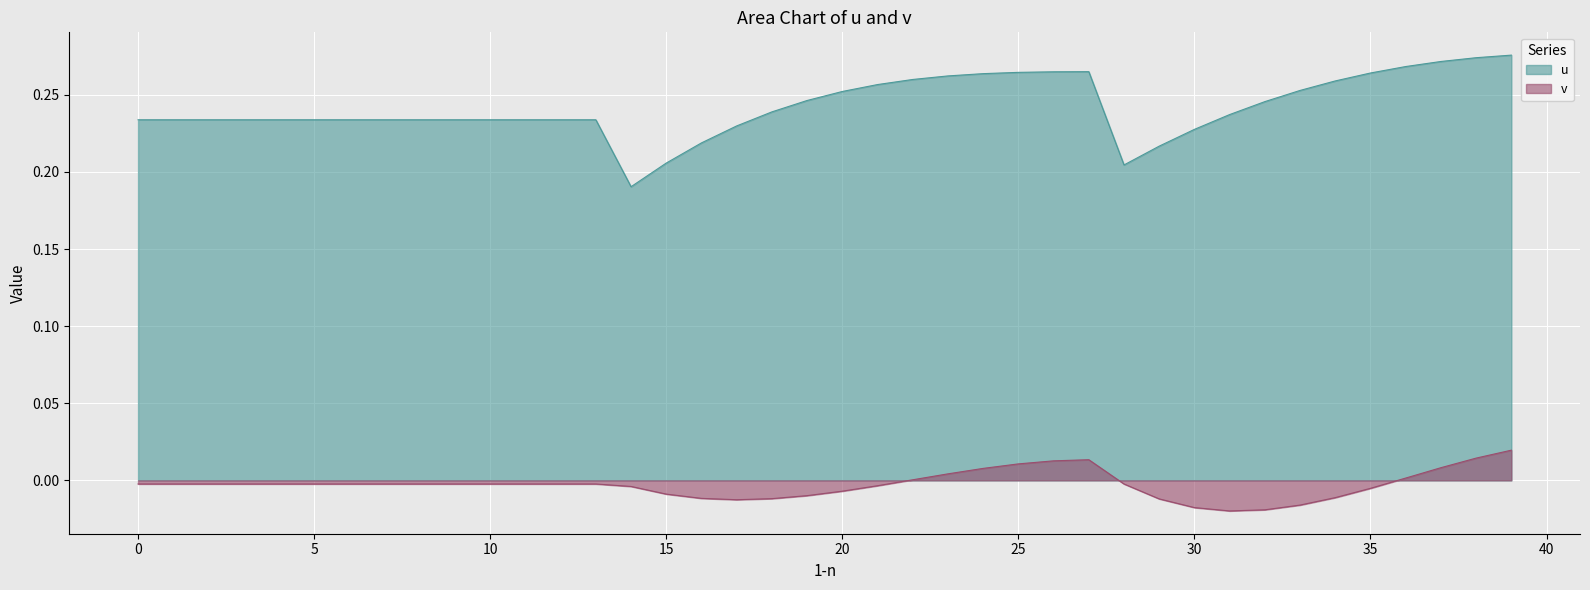

Reading left to right, transcribe all the data shown in this chart.

u: 0.2	0.2	0.2	0.2	0.2	0.2	0.2	0.2	0.2	0.2	0.2	0.2	0.2	0.2	0.2	0.2	0.2	0.2	0.2	0.2	0.3	0.3	0.3	0.3	0.3	0.3	0.3	0.3	0.2	0.2	0.2	0.2	0.2	0.3	0.3	0.3	0.3	0.3	0.3	0.3
v: -0.0	-0.0	-0.0	-0.0	-0.0	-0.0	-0.0	-0.0	-0.0	-0.0	-0.0	-0.0	-0.0	-0.0	-0.0	-0.0	-0.0	-0.0	-0.0	-0.0	-0.0	-0.0	0.0	0.0	0.0	0.0	0.0	0.0	-0.0	-0.0	-0.0	-0.0	-0.0	-0.0	-0.0	-0.0	0.0	0.0	0.0	0.0